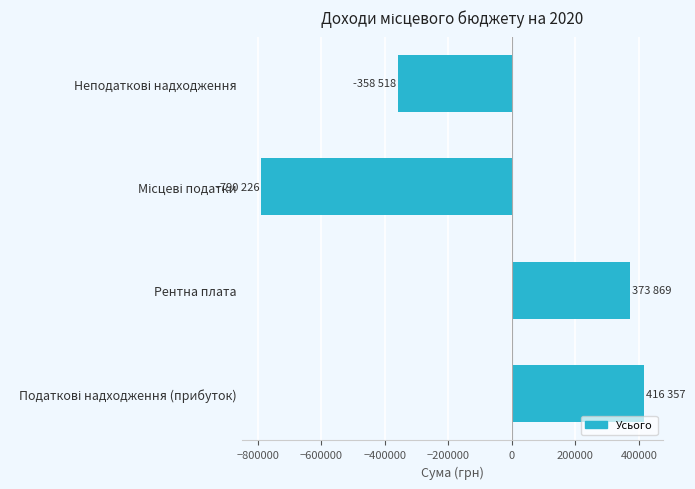

Is it true that the value at Рентна плата is 373869?

True